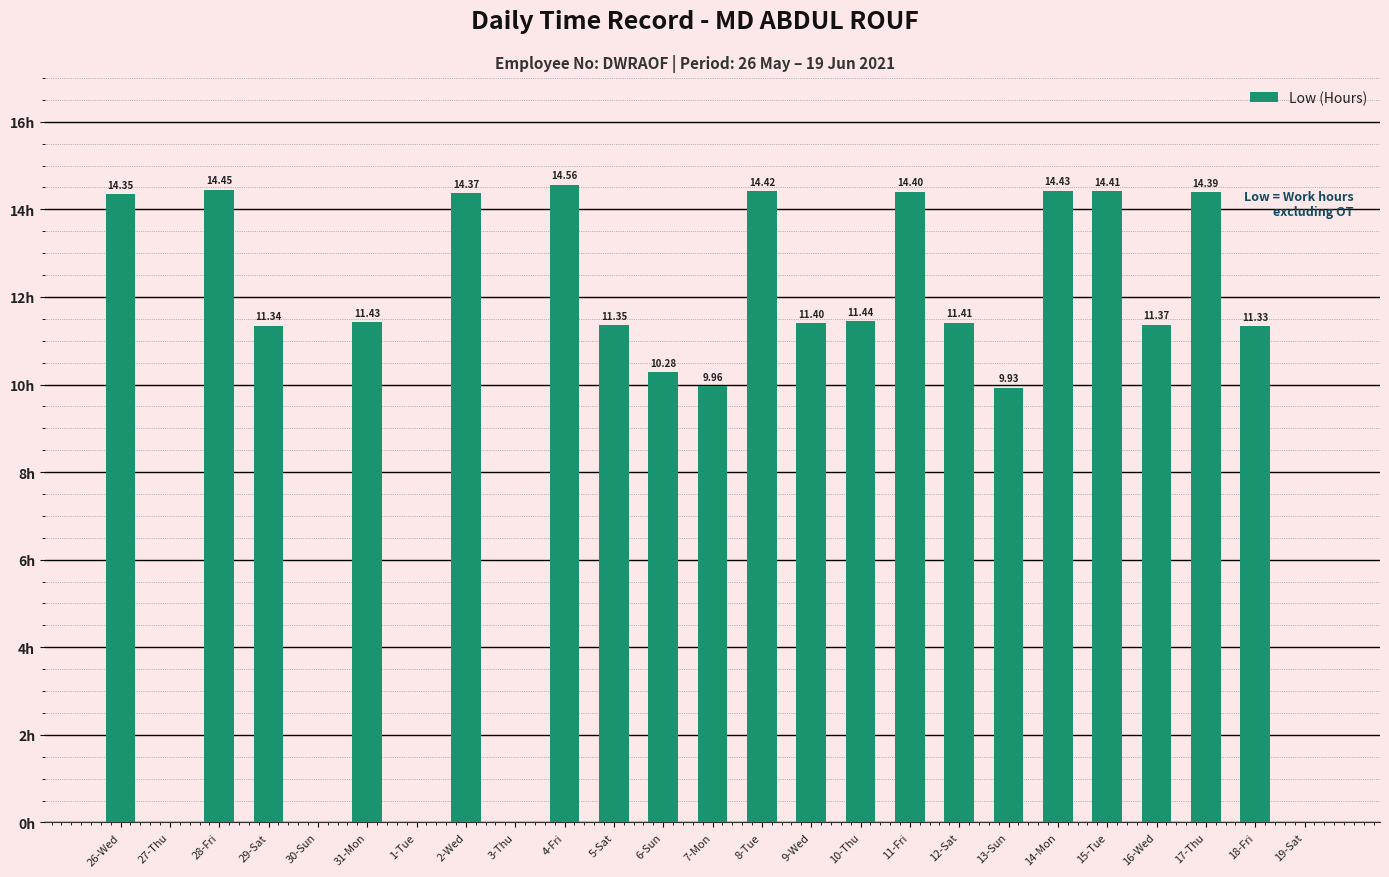

Which has a higher value, 9-Wed or 18-Fri?

9-Wed